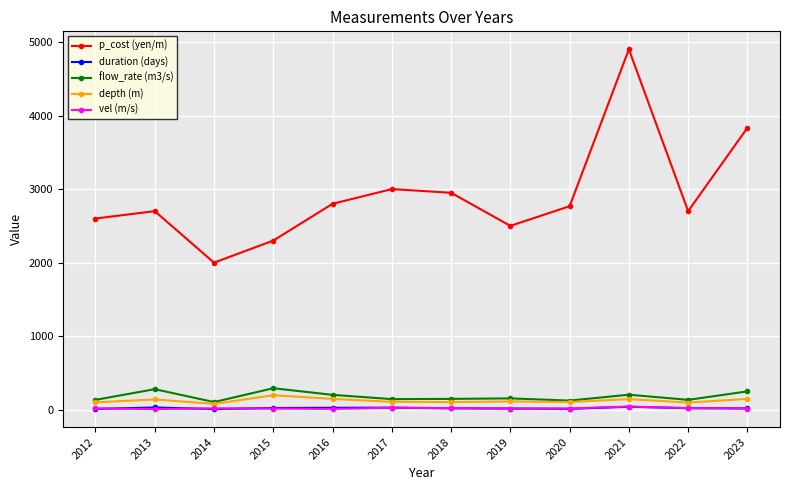

What is the difference between the maximum and minimum values in the depth (m) series?

118.0